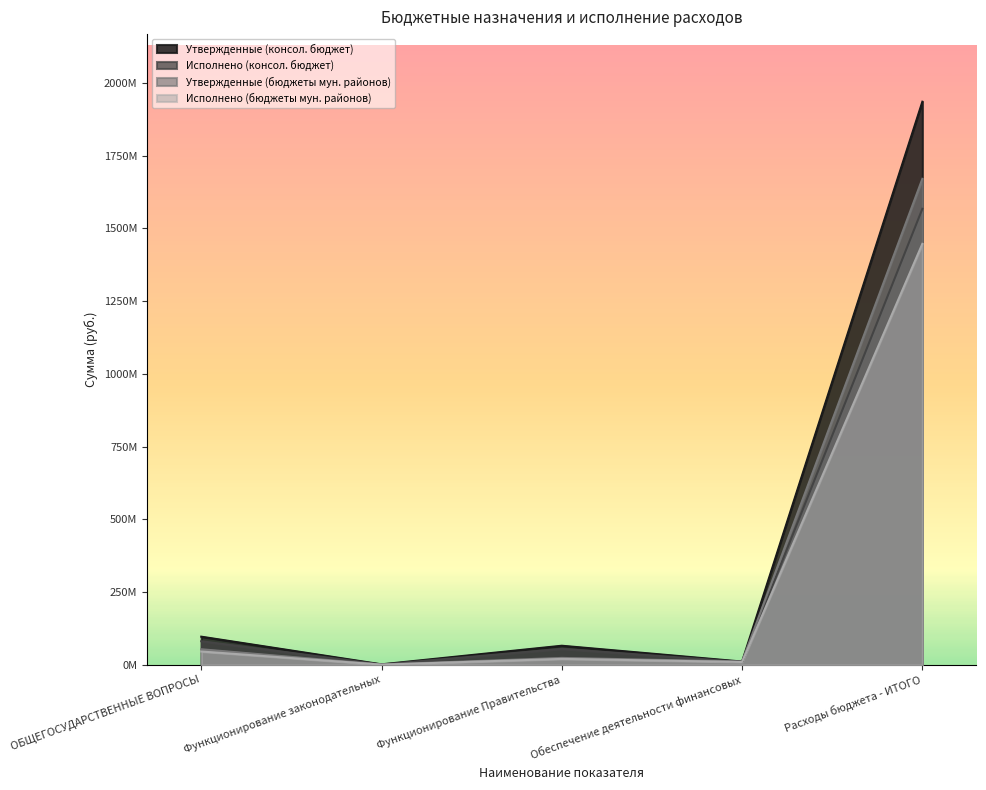

What is the minimum value for Утвержденные (бюджеты мун. районов)?

1463125.0